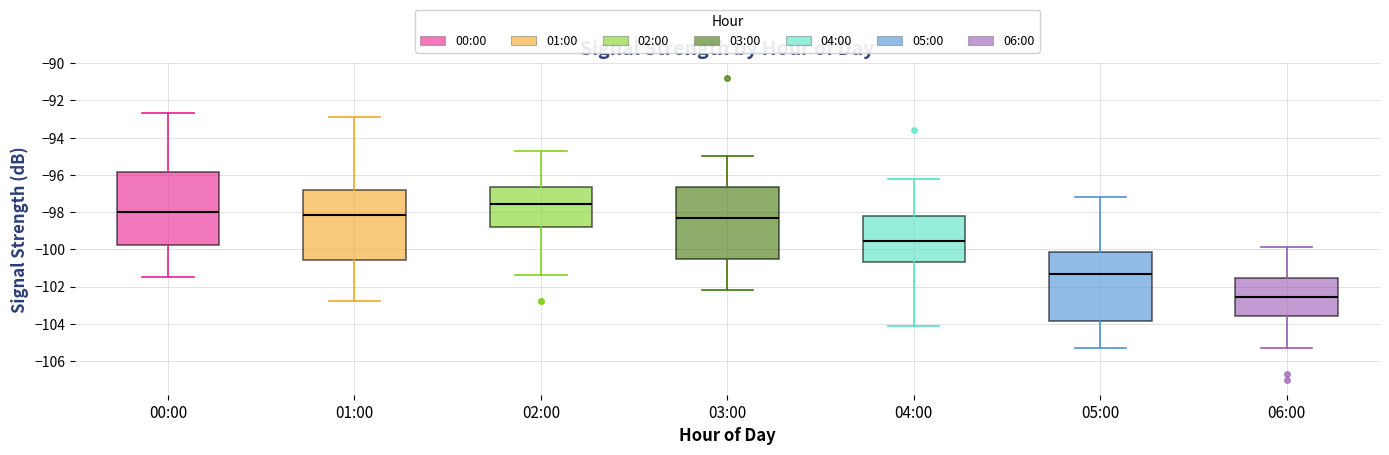

Where is the lower edge of the box for 02:00 on the y-axis? The values are not printed on the chart, so give them approximately, as read against the axis.

-98.8